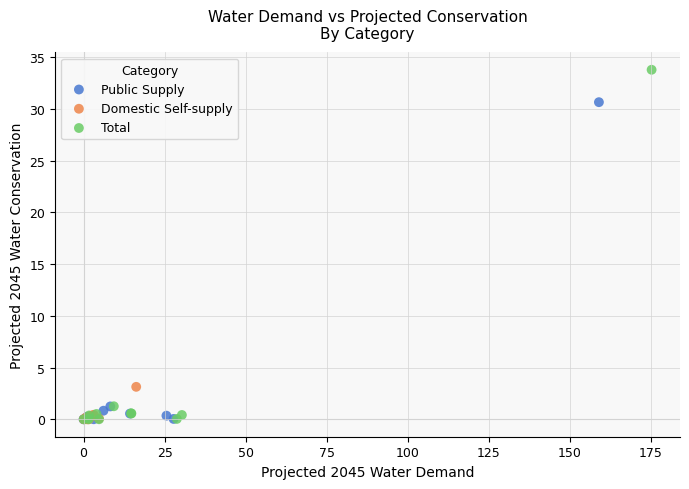

What are all the series names shown in the legend?

Public Supply, Domestic Self-supply, Total